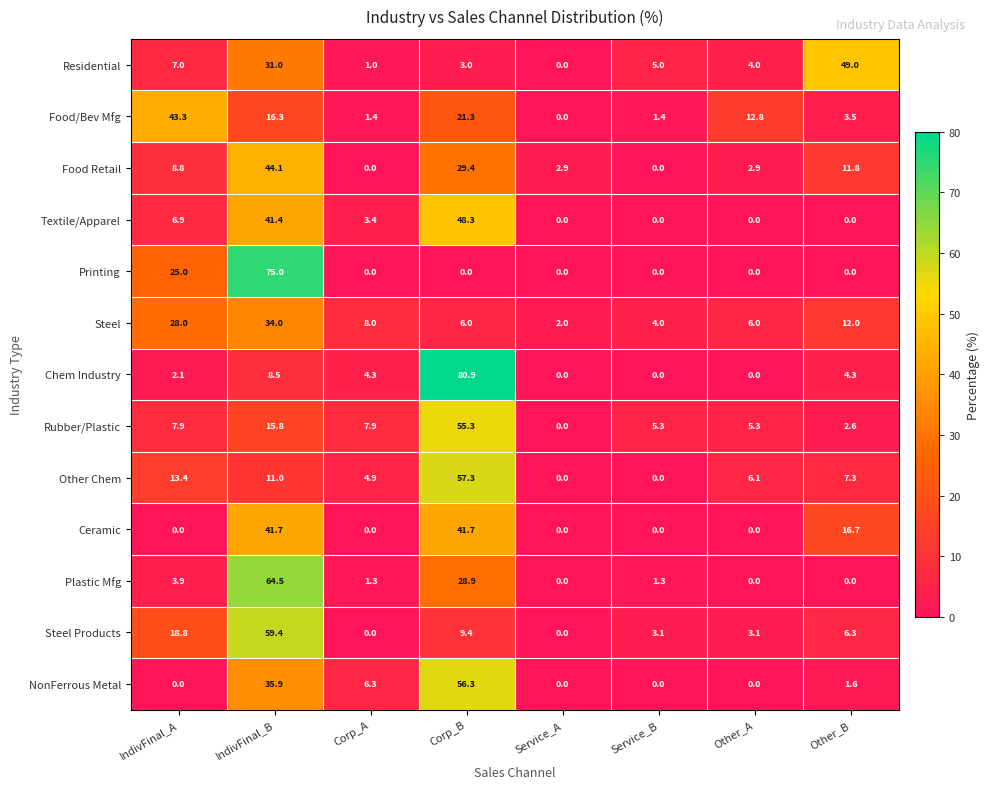

The Other Chem series shows 22.4 at IndivFinal_A. True or false?

False